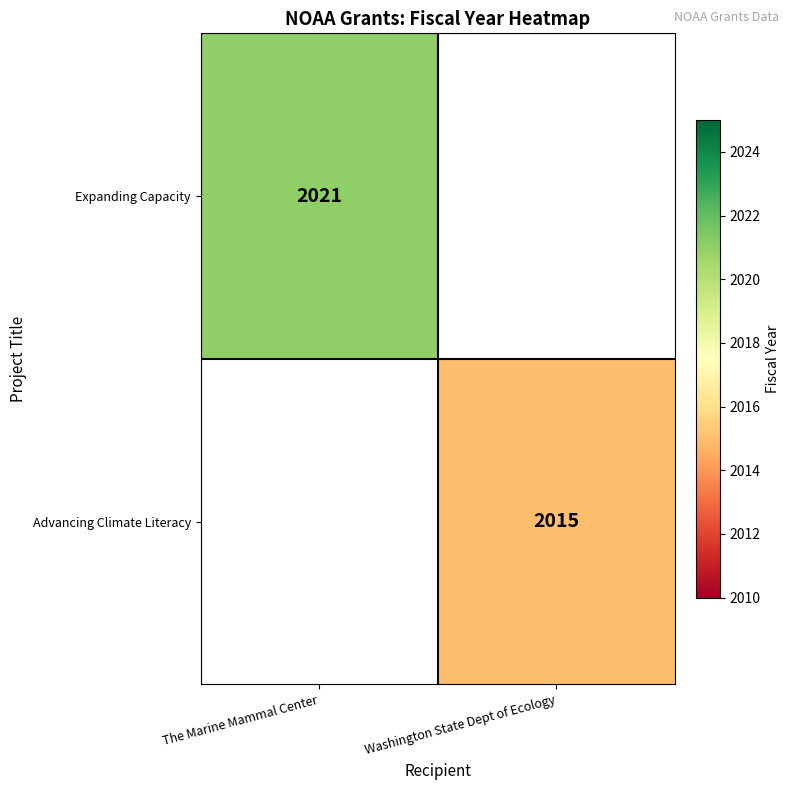

How many distinct data groups are displayed?

2